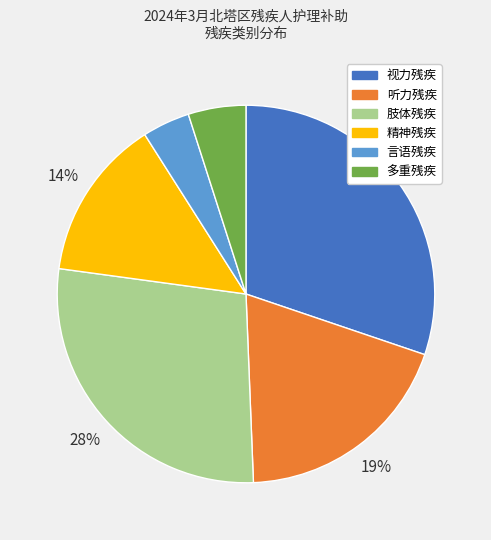

The 肢体残疾 slice represents 22% of the pie. True or false?

False